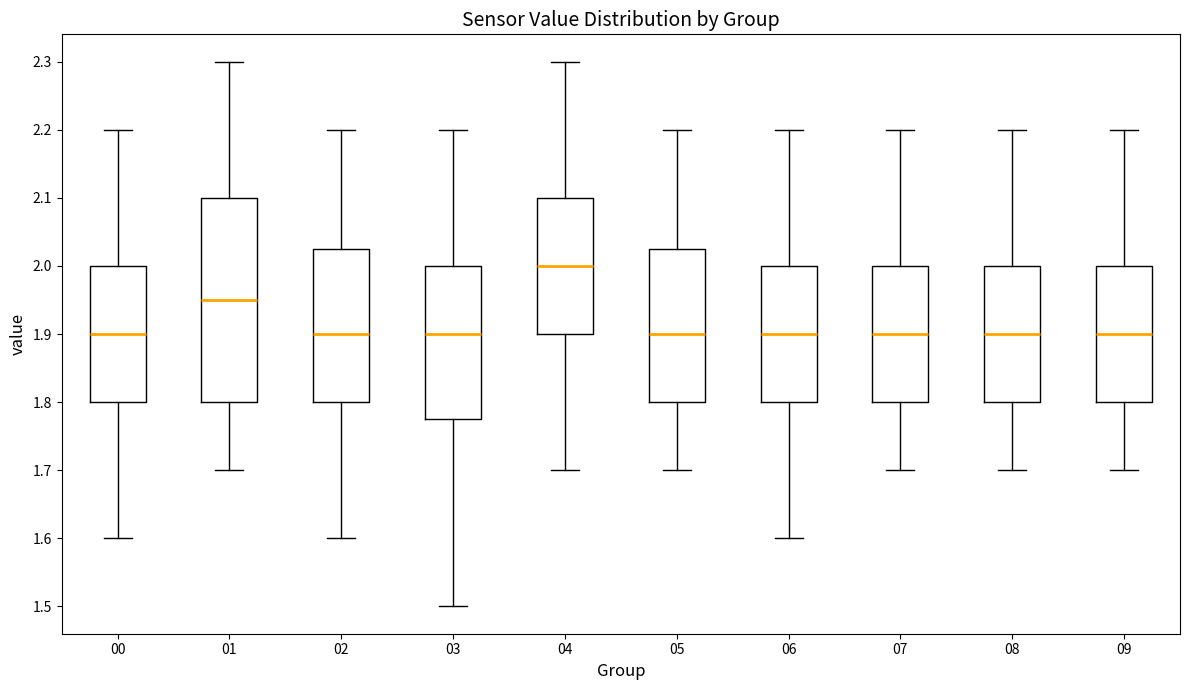

Where does the upper whisker of the box at x = 07 end on the y-axis? The values are not printed on the chart, so give them approximately, as read against the axis.

2.20